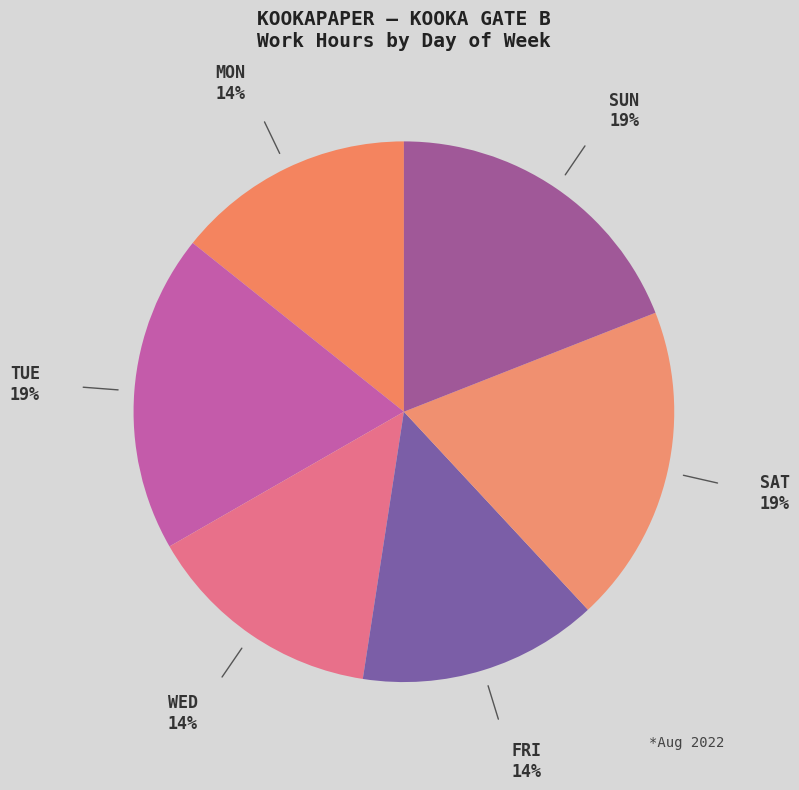

Count the number of slices in the pie.

6